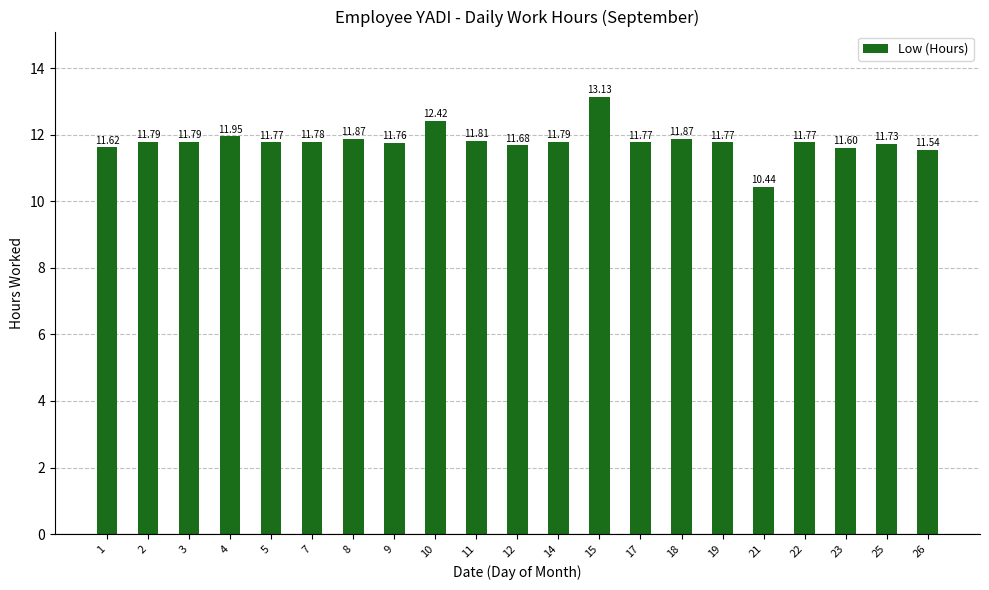

What is the ratio of the value at 14 to the value at 12?

1.0